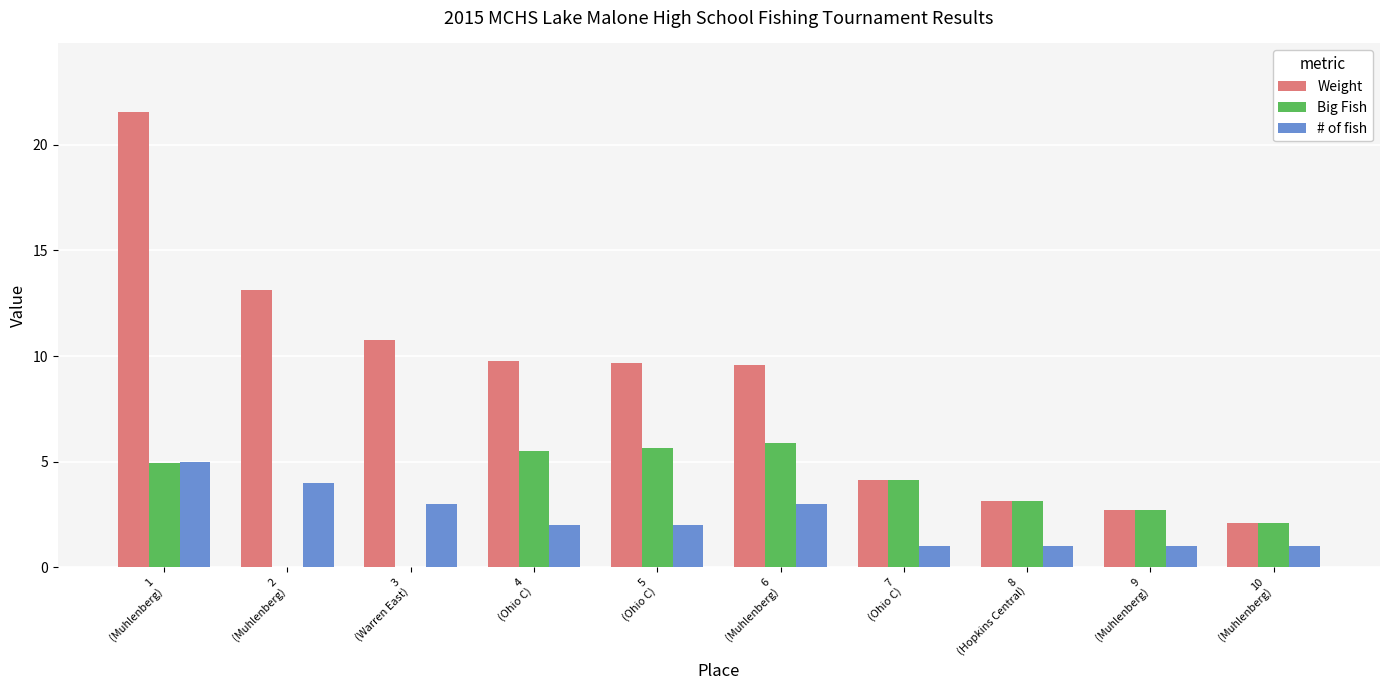

What is the greatest value displayed?

21.6